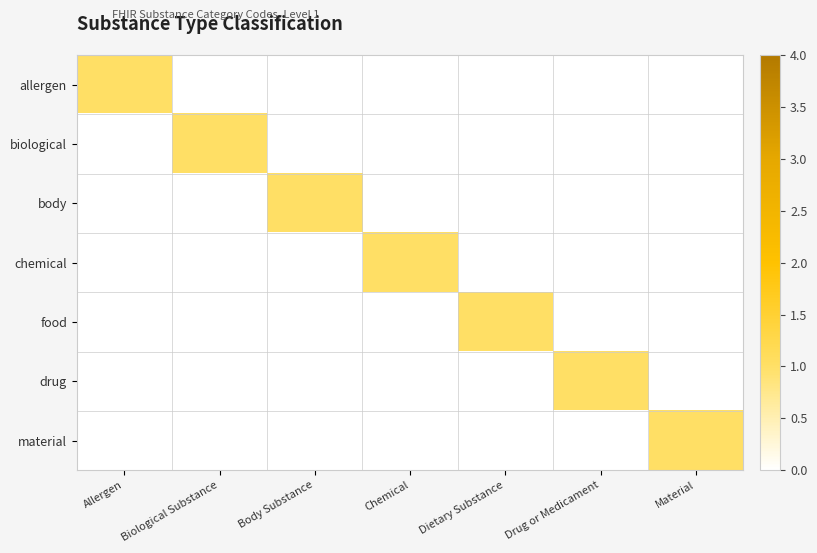

Reading left to right, transcribe all the data shown in this chart.

allergen: Allergen=1	Biological Substance=0	Body Substance=0	Chemical=0	Dietary Substance=0	Drug or Medicament=0	Material=0
biological: Allergen=0	Biological Substance=1	Body Substance=0	Chemical=0	Dietary Substance=0	Drug or Medicament=0	Material=0
body: Allergen=0	Biological Substance=0	Body Substance=1	Chemical=0	Dietary Substance=0	Drug or Medicament=0	Material=0
chemical: Allergen=0	Biological Substance=0	Body Substance=0	Chemical=1	Dietary Substance=0	Drug or Medicament=0	Material=0
food: Allergen=0	Biological Substance=0	Body Substance=0	Chemical=0	Dietary Substance=1	Drug or Medicament=0	Material=0
drug: Allergen=0	Biological Substance=0	Body Substance=0	Chemical=0	Dietary Substance=0	Drug or Medicament=1	Material=0
material: Allergen=0	Biological Substance=0	Body Substance=0	Chemical=0	Dietary Substance=0	Drug or Medicament=0	Material=1